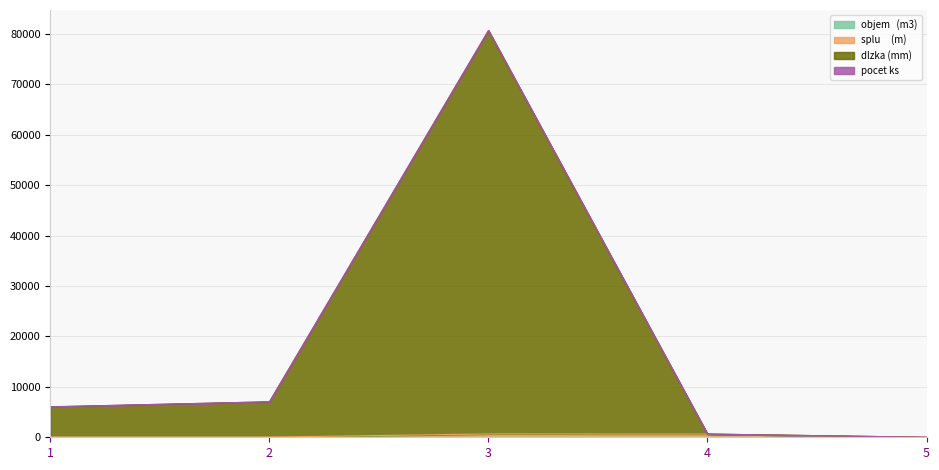

What is the total value across all series at 2?

7044.1